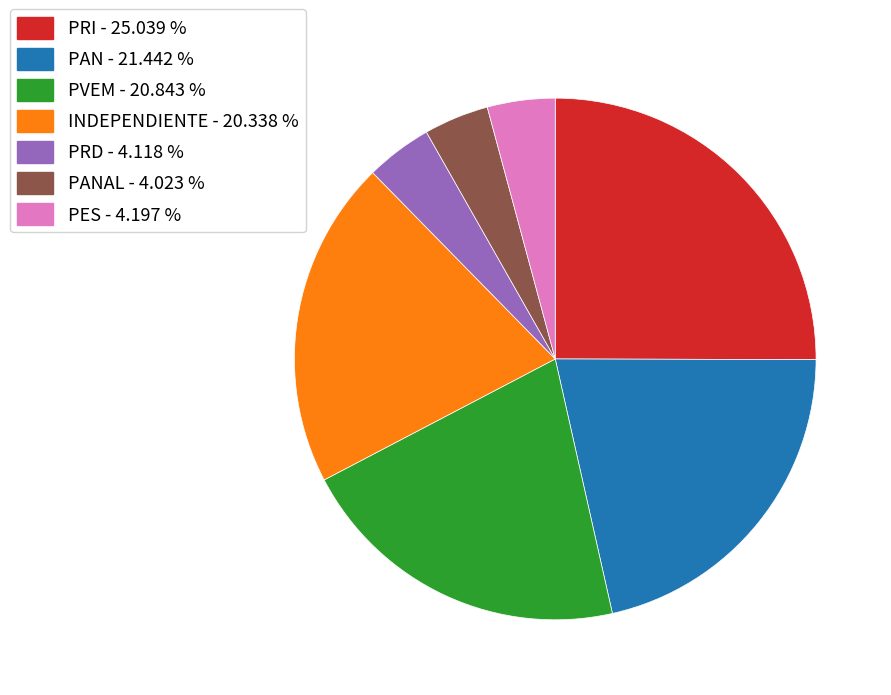

Does any single category account for the majority?

No